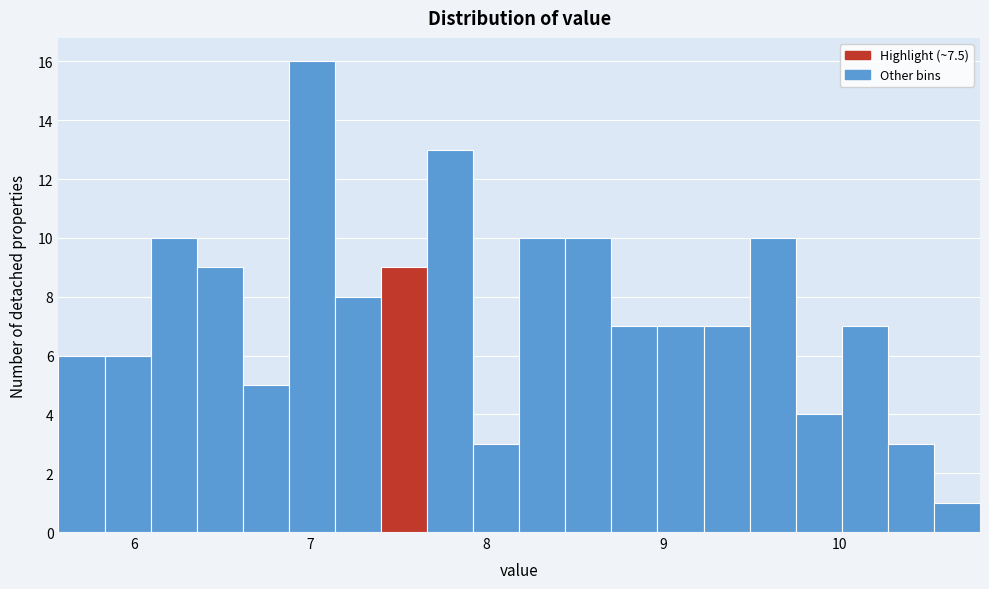

Around what value on the x-axis is the tallest bar? Give the approximate position of its centre, as read against the axis.

7.0